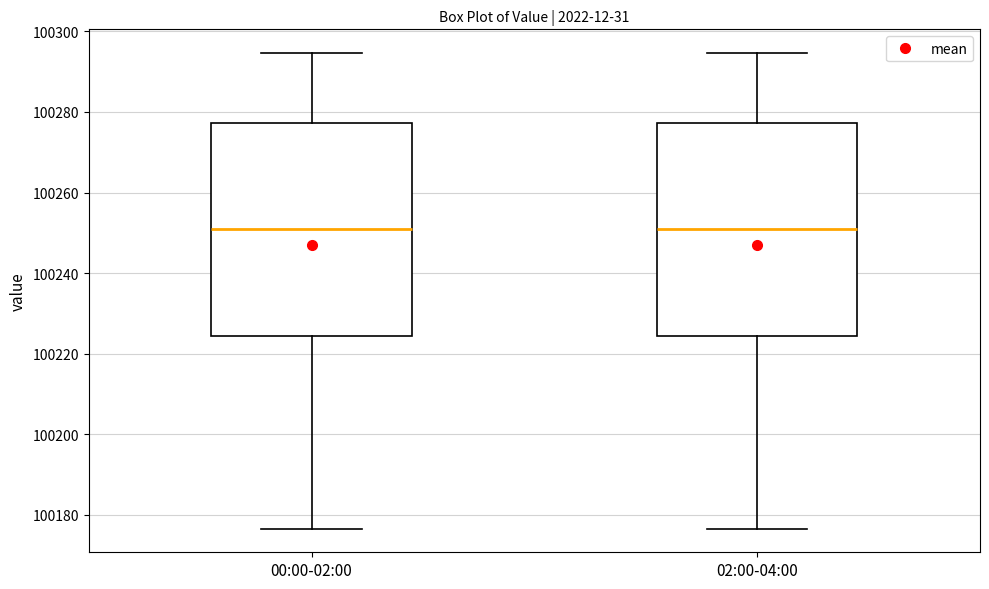

Reading left to right, transcribe this box plot: for each box, give where its median line is, the range the box spans, and where its two whiskers end, as read against the y-axis. The values are not printed on the chart, so give them approximately, as read against the axis.

00:00-02:00: median 100250, box 100224 to 100278, whiskers 100176 to 100294
02:00-04:00: median 100250, box 100224 to 100278, whiskers 100176 to 100294